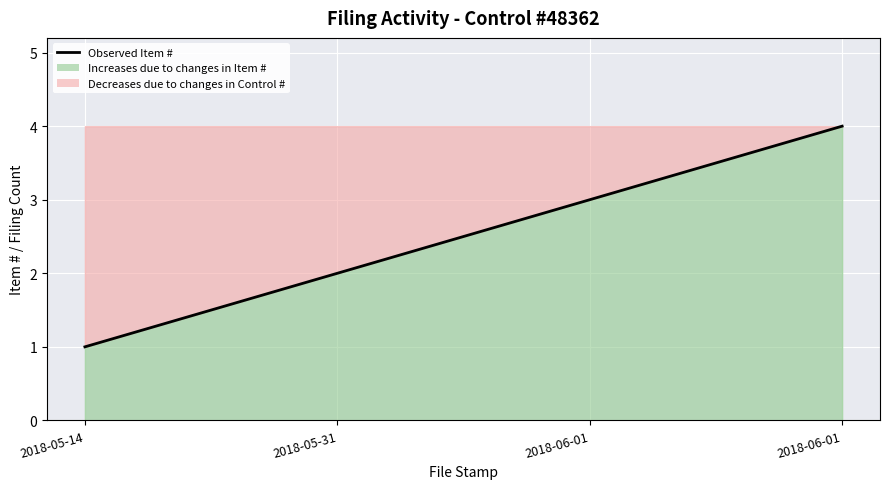

What is the label of the 3rd point from the right?

2018-05-31